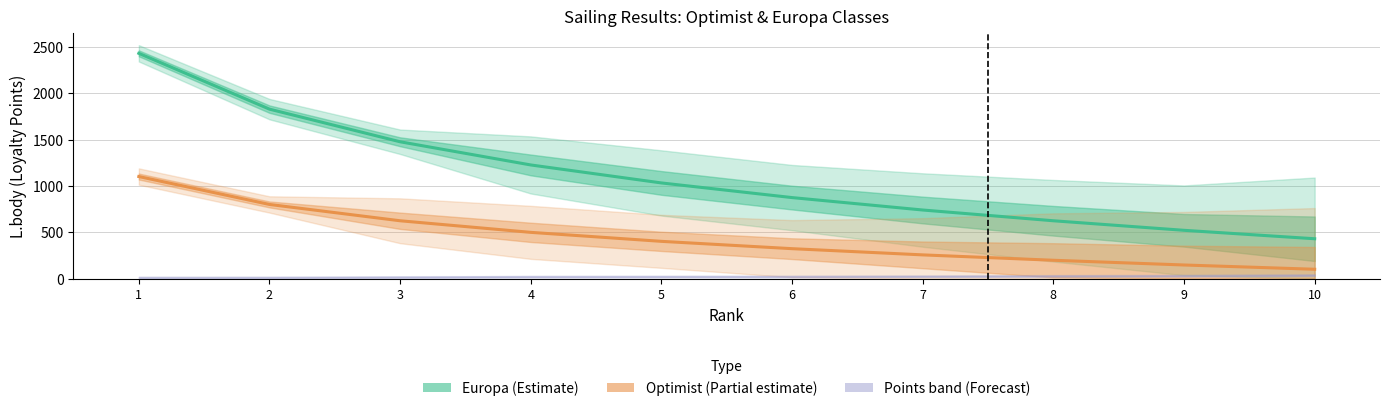

Rank the series at 7 from lowest to highest value.

Optimist – L.body (estimate), Europa – L.body (estimate)